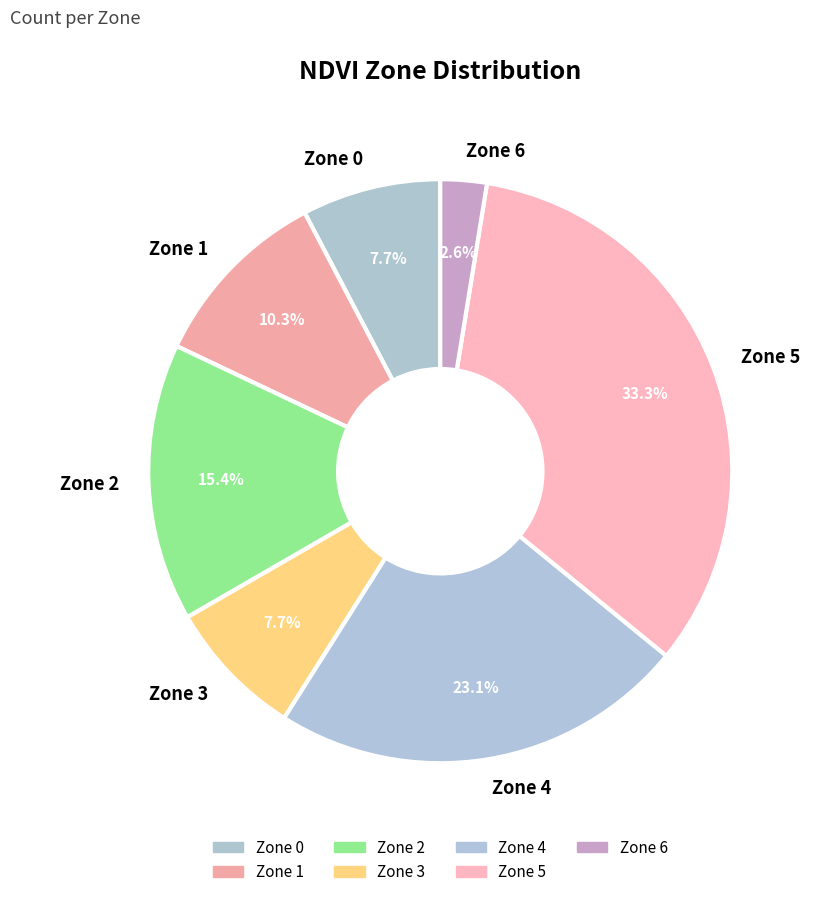

How many slices are in this pie chart?

7